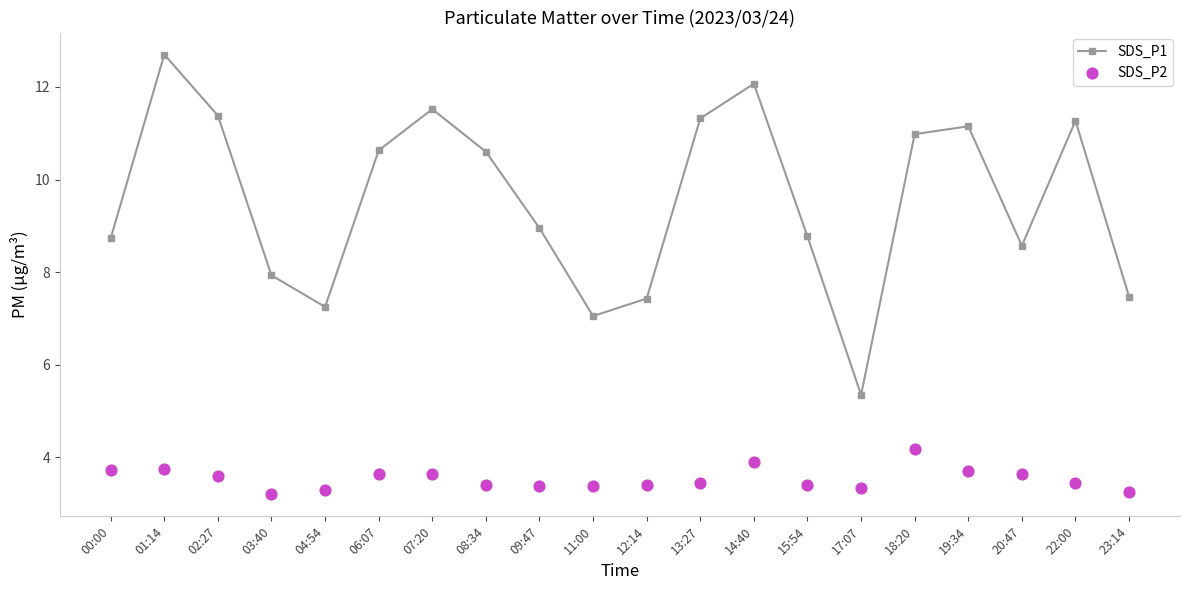

What are all the series names shown in the legend?

SDS_P1, SDS_P2